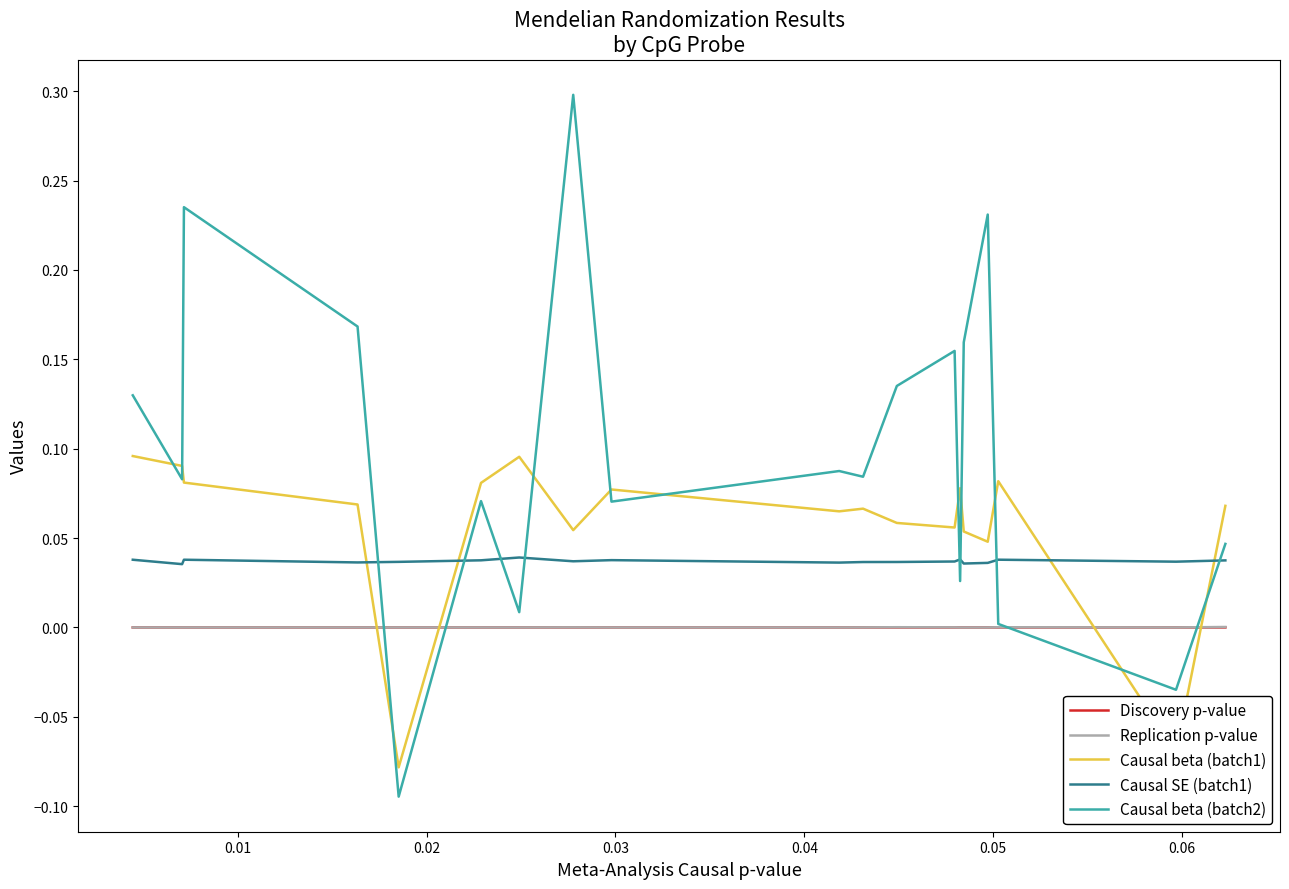

True or false: Discovery p-value and Causal beta (batch1) intersect in this chart.

True